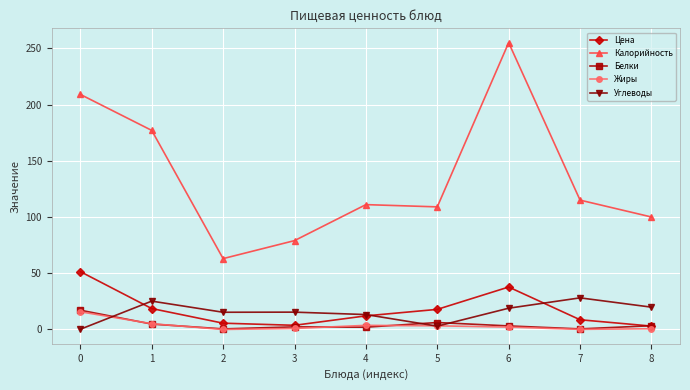

What is the difference between the maximum and second lowest values in the Углеводы series?

25.2